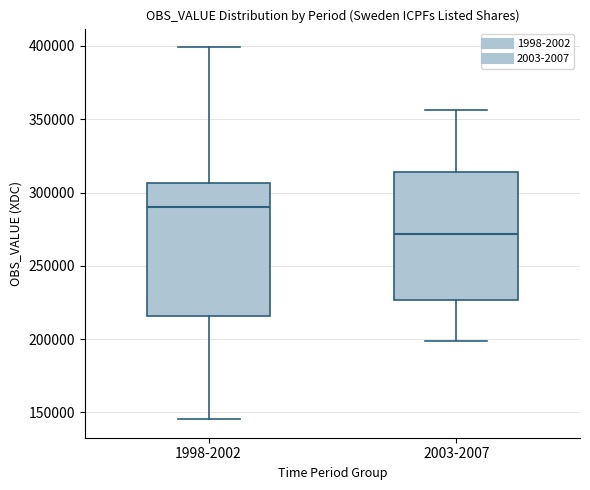

Reading left to right, read every box against the y-axis: the position of its median line, the range the box covers, and the ends of its whiskers. The values are not printed on the chart, so give them approximately, as read against the axis.

1998-2002: median 290000, box 215000 to 305000, whiskers 145000 to 400000
2003-2007: median 270000, box 225000 to 315000, whiskers 200000 to 355000